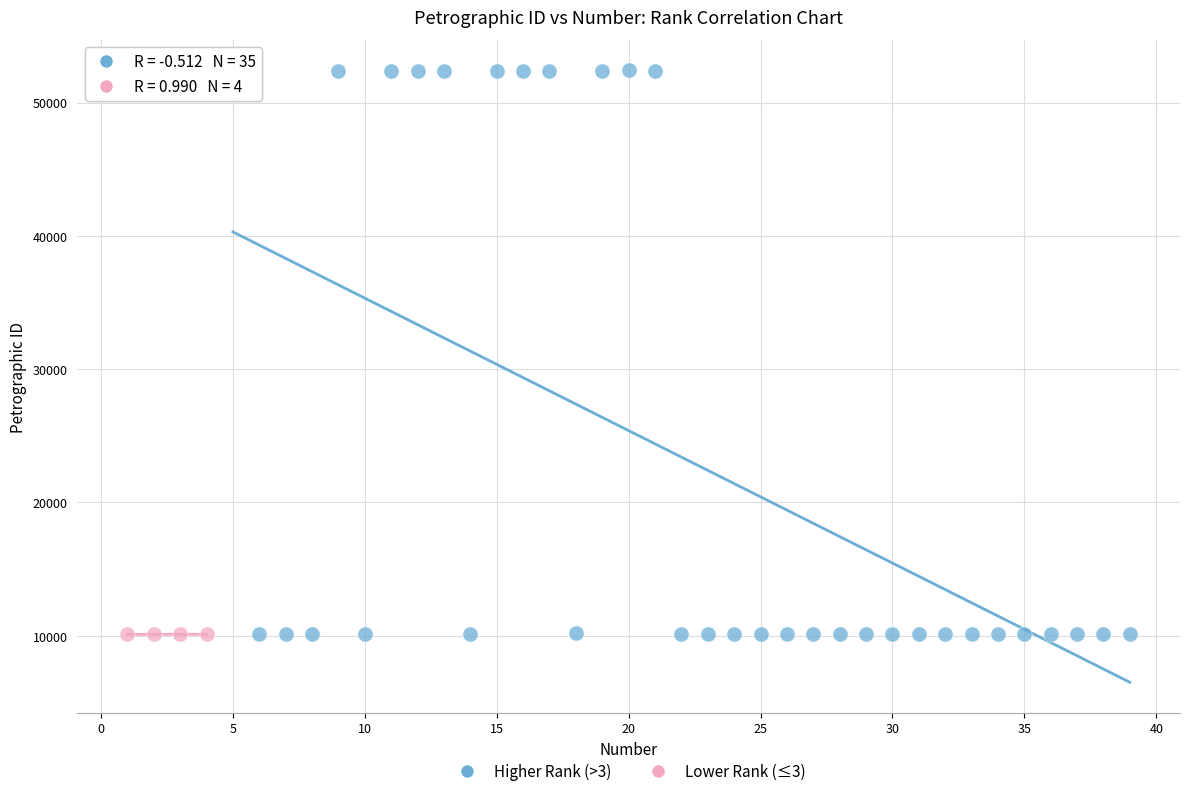

Which series contains the highest Y value?

Higher Rank (>3)